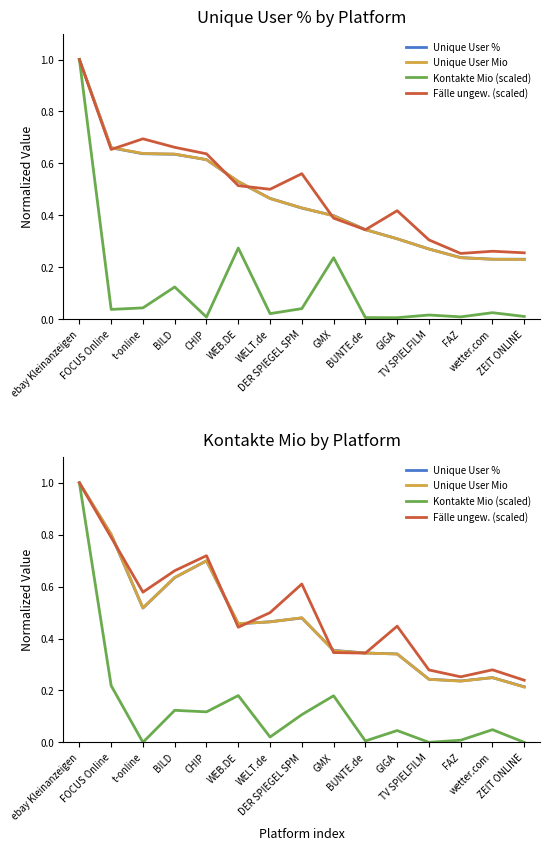

Which category has the highest value in the Fälle ungew. (scaled) series?

ebay Kleinanzeigen